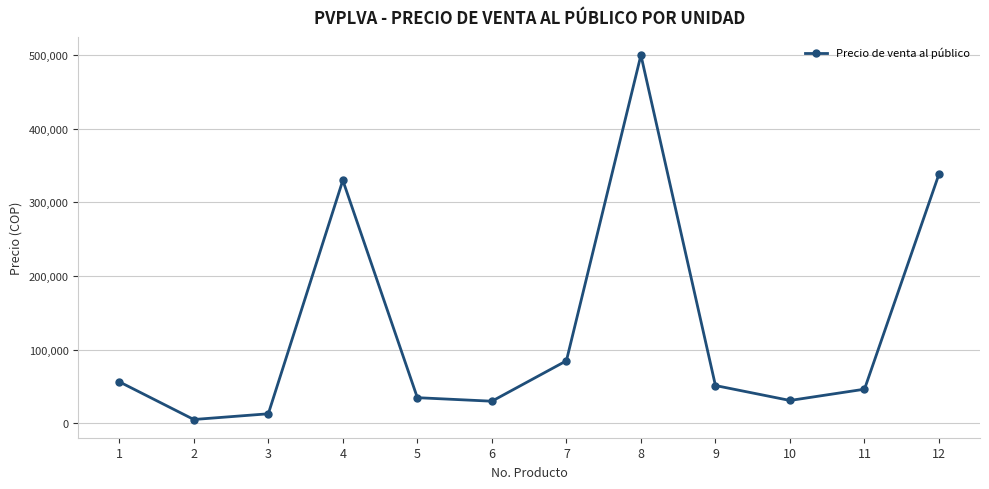

Does the chart display data point markers on the line(s)?

Yes